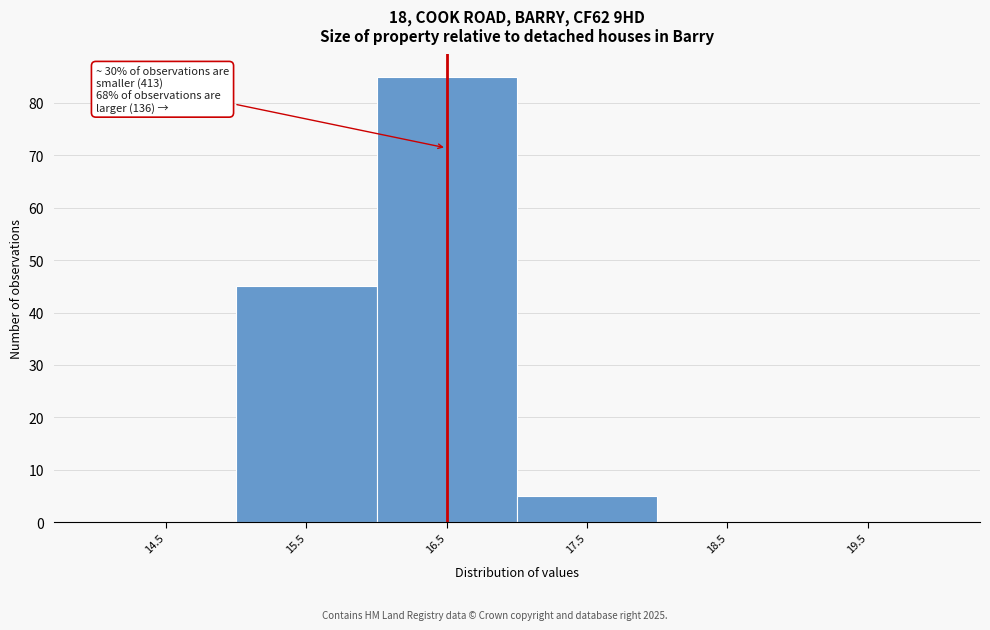

Reading left to right, list all the values displayed in this chart.

14.5=0	15.5=45	16.5=85	17.5=5	18.5=0	19.5=0